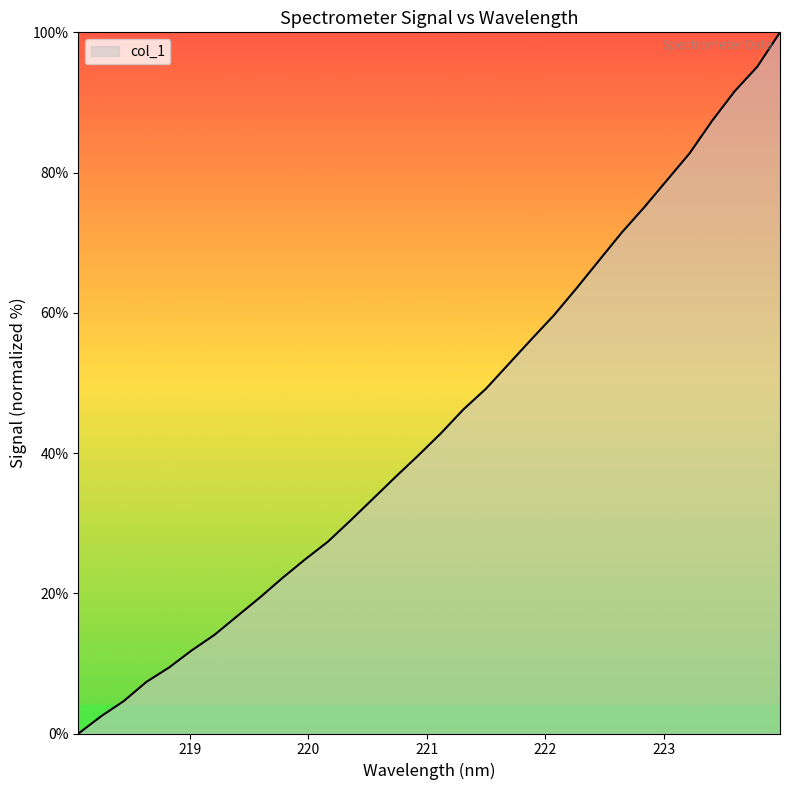

What is the difference between the maximum and minimum values?

100.0